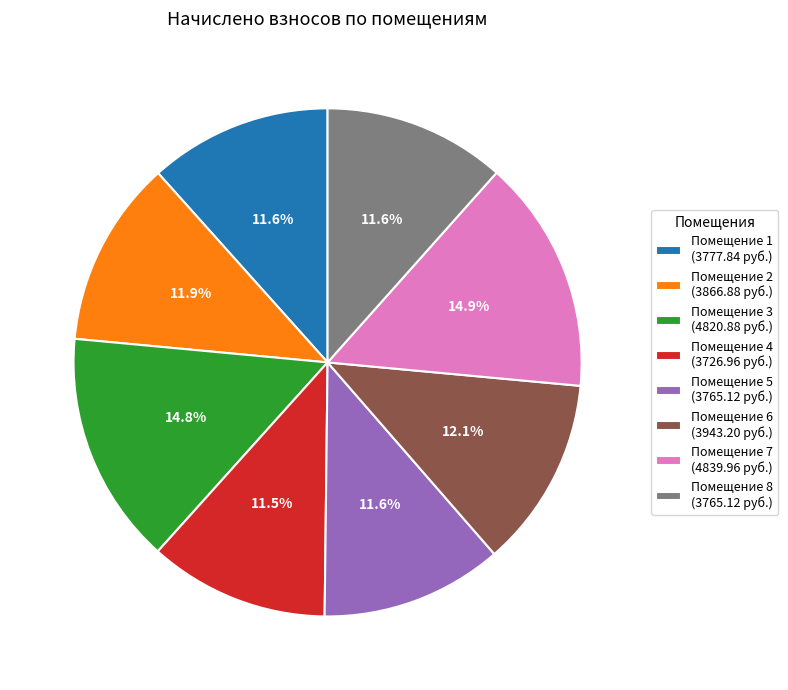

What portion of the pie excludes Помещение 6 (3943.20 руб.)?

87.9%